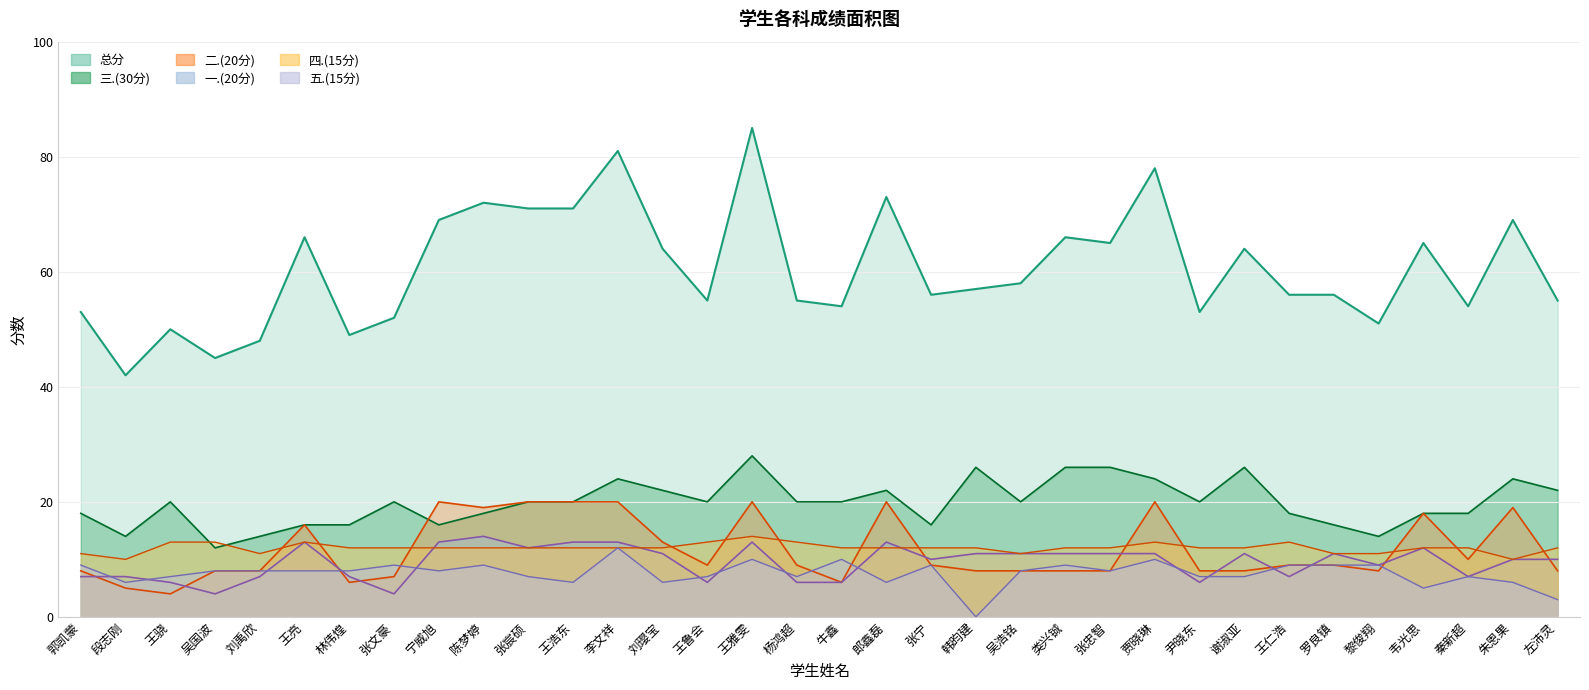

The value of 五.(15分) at 吴浩铭 is 3. True or false?

False